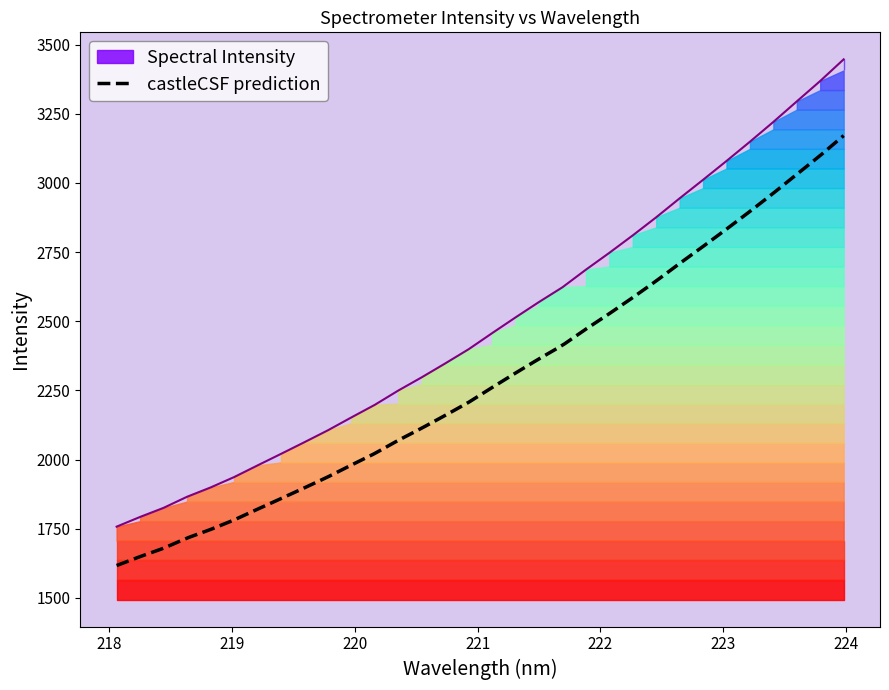

What is the ratio of the value at 222.8355 to the value at 223.0264?

1.0